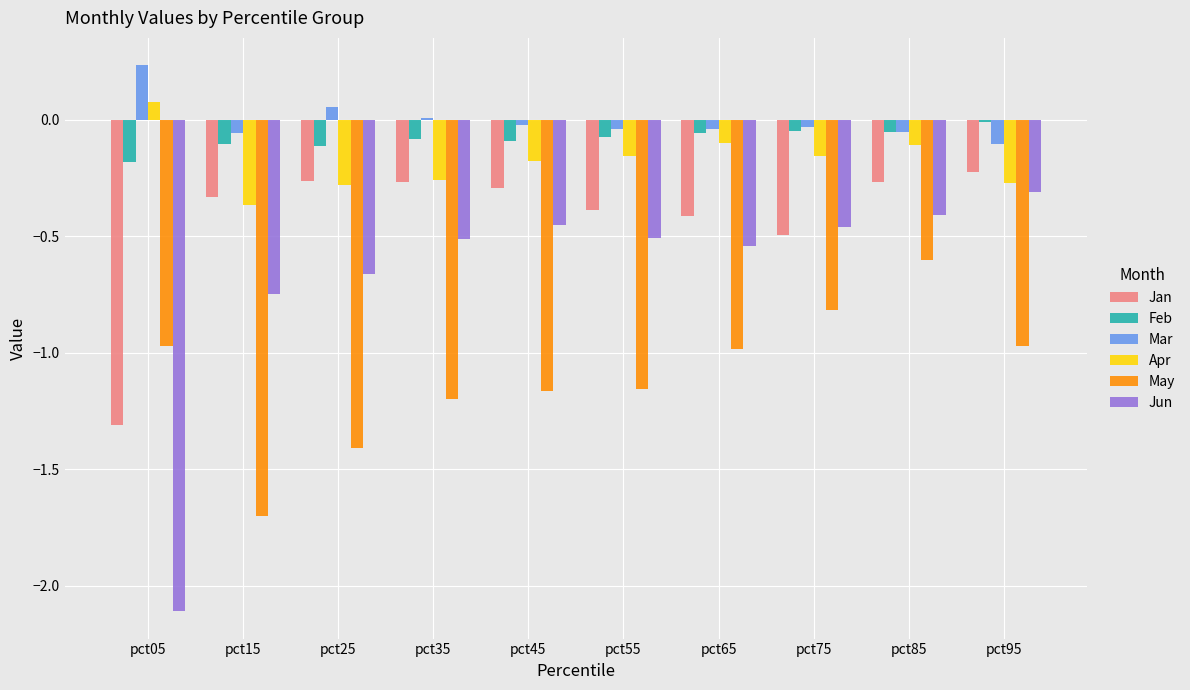

The value of Mar at pct35 is 0.0. True or false?

True